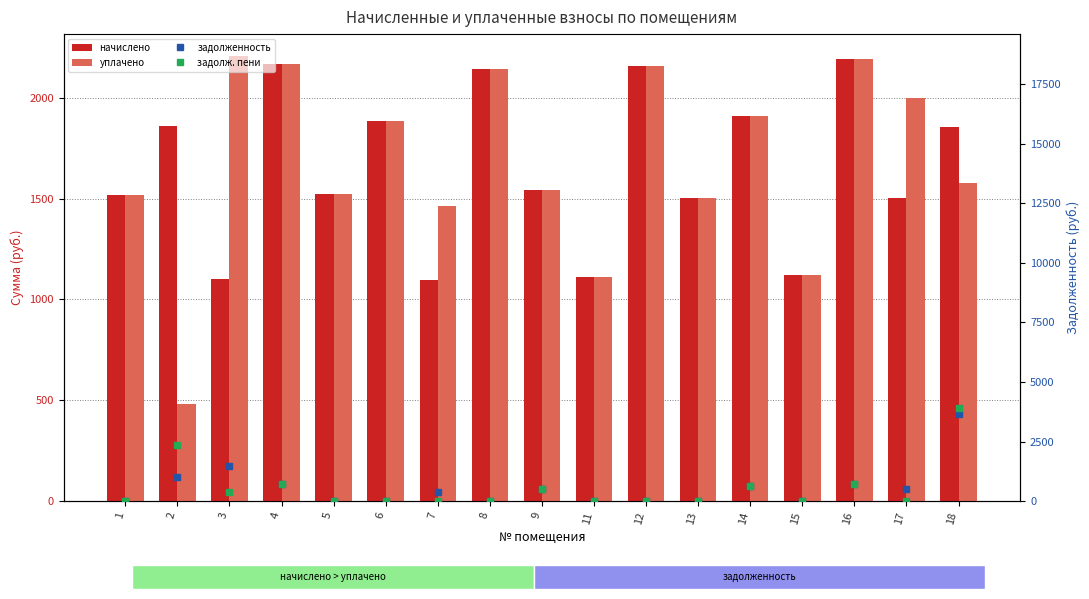

What is the sum of all задолженность values?

9581.6